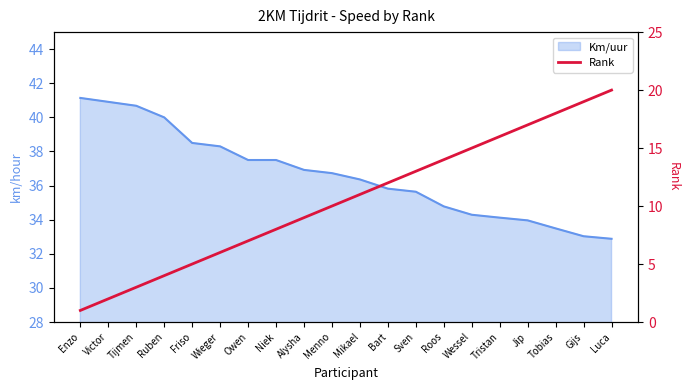

What is the difference between the second highest and minimum values?

18